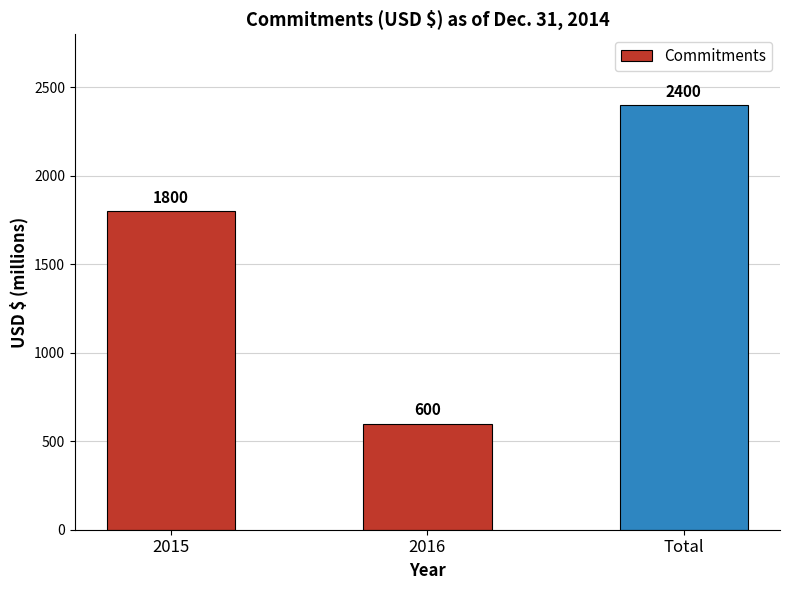

Count the values in the range 600 to 2400.

3